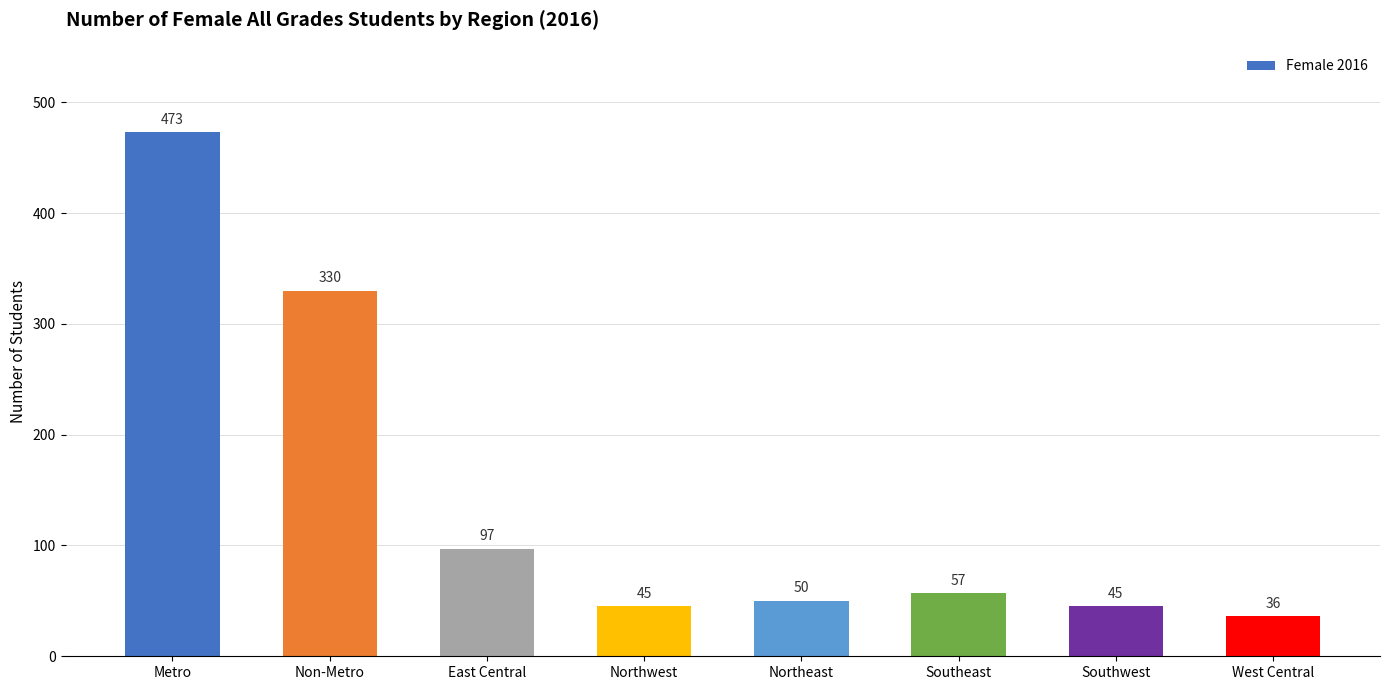

At which category does the chart reach its peak across all series?

Metro